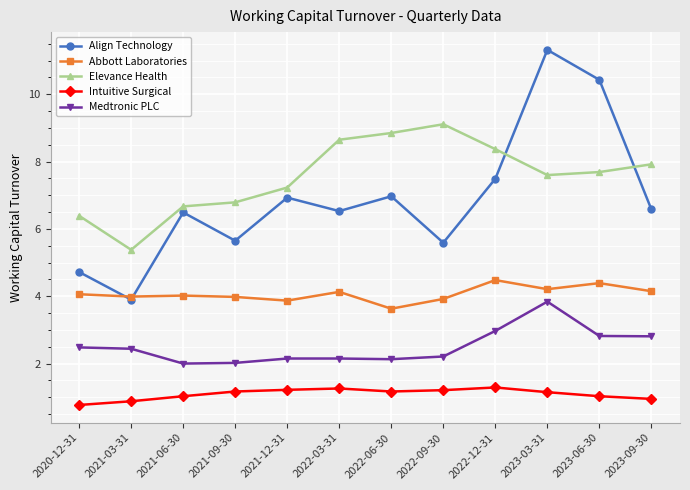

Does the chart display data point markers on the line(s)?

Yes